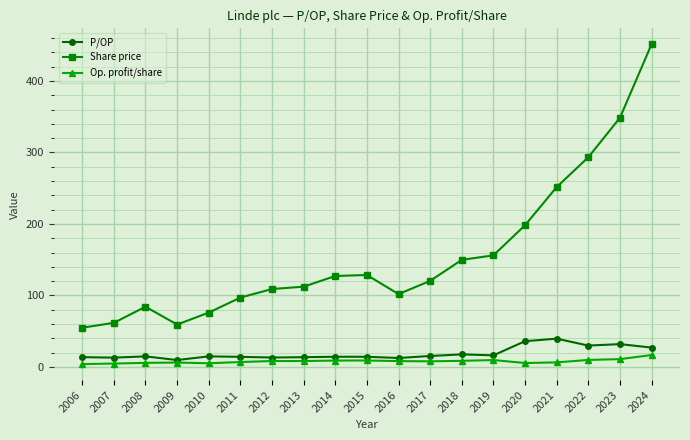

What is the approximate value of P/OP at 2009?

9.7